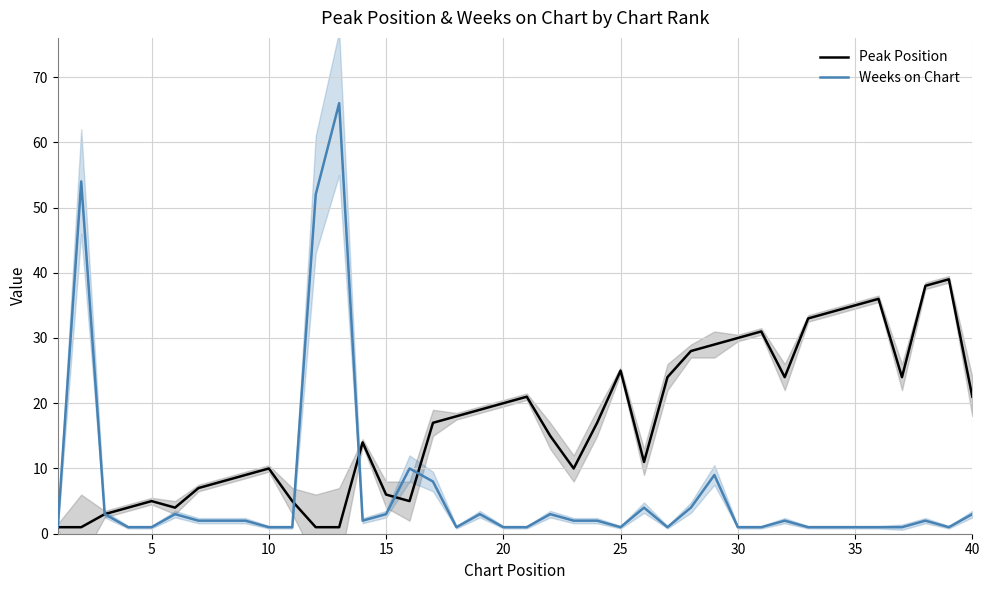

Does the chart have visible grid lines?

Yes